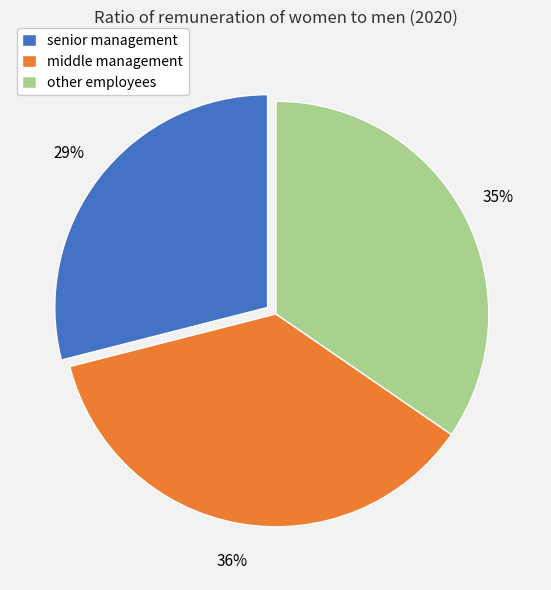

To the nearest percent, what portion does middle management represent?

36%